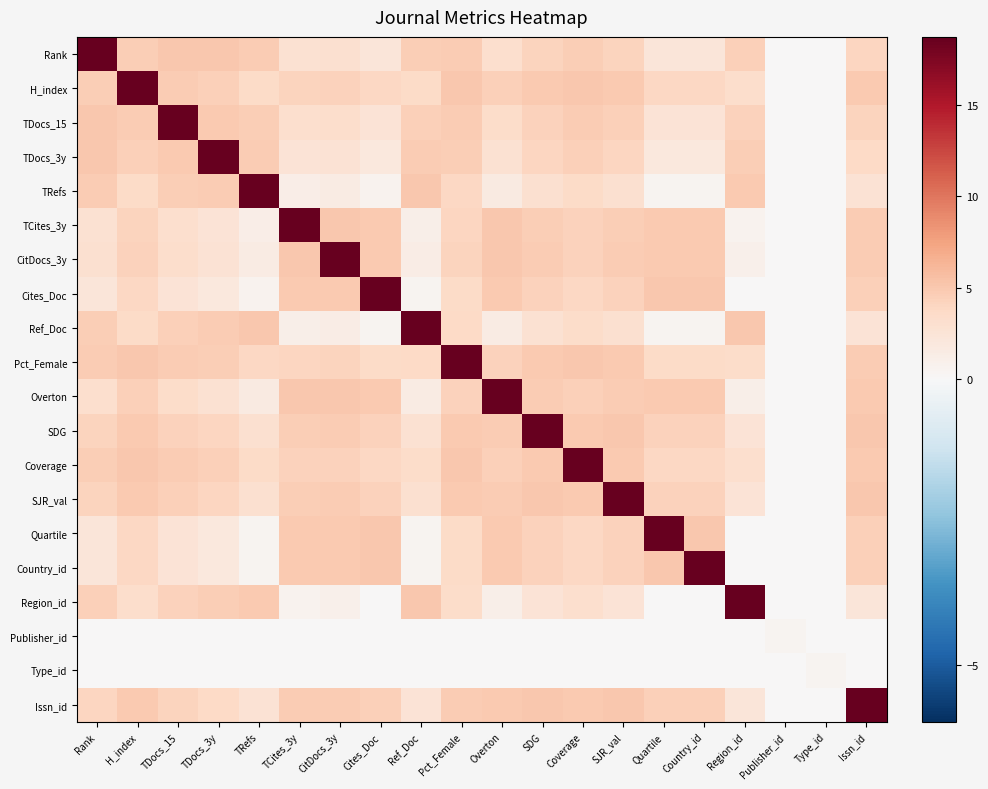

Reading right to left, transcribe all the data shown in this chart.

Rank: Issn_id=4.0	Type_id=0.0	Publisher_id=0.0	Region_id=4.5	Country_id=2.2	Quartile=2.2	SJR_val=4.2	Coverage=4.6	SDG=4.2	Overton=3.1	Pct_Female=4.7	Ref_Doc=4.7	Cites_Doc=2.3	CitDocs_3y=3.0	TCites_3y=2.8	TRefs=4.7	TDocs_3y=5.0	TDocs_15=5.0	H_index=4.6	Rank=18.7
H_index: Issn_id=4.9	Type_id=0.0	Publisher_id=0.0	Region_id=3.2	Country_id=3.8	Quartile=3.8	SJR_val=4.9	Coverage=5.0	SDG=4.9	Overton=4.4	Pct_Female=5.0	Ref_Doc=3.5	Cites_Doc=3.8	CitDocs_3y=4.4	TCites_3y=4.2	TRefs=3.6	TDocs_3y=4.4	TDocs_15=4.7	H_index=18.7	Rank=4.6
TDocs_15: Issn_id=4.2	Type_id=0.0	Publisher_id=0.0	Region_id=4.3	Country_id=2.5	Quartile=2.5	SJR_val=4.4	Coverage=4.7	SDG=4.4	Overton=3.4	Pct_Female=4.8	Ref_Doc=4.5	Cites_Doc=2.5	CitDocs_3y=3.3	TCites_3y=3.1	TRefs=4.6	TDocs_3y=5.0	TDocs_15=18.7	H_index=4.7	Rank=5.0
TDocs_3y: Issn_id=3.8	Type_id=0.0	Publisher_id=0.0	Region_id=4.6	Country_id=1.9	Quartile=1.9	SJR_val=4.0	Coverage=4.4	SDG=4.0	Overton=2.9	Pct_Female=4.6	Ref_Doc=4.8	Cites_Doc=1.9	CitDocs_3y=2.8	TCites_3y=2.5	TRefs=4.8	TDocs_3y=18.7	TDocs_15=5.0	H_index=4.4	Rank=5.0
TRefs: Issn_id=2.7	Type_id=0.0	Publisher_id=0.0	Region_id=5.0	Country_id=0.6	Quartile=0.6	SJR_val=3.1	Coverage=3.6	SDG=3.0	Overton=1.6	Pct_Female=3.9	Ref_Doc=5.0	Cites_Doc=0.6	CitDocs_3y=1.5	TCites_3y=1.2	TRefs=18.7	TDocs_3y=4.8	TDocs_15=4.6	H_index=3.6	Rank=4.7
TCites_3y: Issn_id=4.7	Type_id=0.0	Publisher_id=0.0	Region_id=0.7	Country_id=5.0	Quartile=5.0	SJR_val=4.6	Coverage=4.2	SDG=4.6	Overton=5.0	Pct_Female=4.0	Ref_Doc=1.1	Cites_Doc=5.0	CitDocs_3y=5.0	TCites_3y=18.7	TRefs=1.2	TDocs_3y=2.5	TDocs_15=3.1	H_index=4.2	Rank=2.8
CitDocs_3y: Issn_id=4.8	Type_id=0.0	Publisher_id=0.0	Region_id=0.9	Country_id=4.9	Quartile=4.9	SJR_val=4.7	Coverage=4.4	SDG=4.7	Overton=5.0	Pct_Female=4.2	Ref_Doc=1.4	Cites_Doc=4.9	CitDocs_3y=18.7	TCites_3y=5.0	TRefs=1.5	TDocs_3y=2.8	TDocs_15=3.3	H_index=4.4	Rank=3.0
Cites_Doc: Issn_id=4.5	Type_id=0.0	Publisher_id=0.0	Region_id=0.0	Country_id=5.0	Quartile=5.0	SJR_val=4.3	Coverage=3.9	SDG=4.3	Overton=4.9	Pct_Female=3.6	Ref_Doc=0.5	Cites_Doc=18.7	CitDocs_3y=4.9	TCites_3y=5.0	TRefs=0.6	TDocs_3y=1.9	TDocs_15=2.5	H_index=3.8	Rank=2.3
Ref_Doc: Issn_id=2.6	Type_id=0.0	Publisher_id=0.0	Region_id=5.0	Country_id=0.4	Quartile=0.4	SJR_val=2.9	Coverage=3.5	SDG=2.9	Overton=1.5	Pct_Female=3.8	Ref_Doc=18.7	Cites_Doc=0.5	CitDocs_3y=1.4	TCites_3y=1.1	TRefs=5.0	TDocs_3y=4.8	TDocs_15=4.5	H_index=3.5	Rank=4.7
Pct_Female: Issn_id=4.8	Type_id=0.0	Publisher_id=0.0	Region_id=3.5	Country_id=3.6	Quartile=3.6	SJR_val=4.9	Coverage=5.0	SDG=4.9	Overton=4.3	Pct_Female=18.7	Ref_Doc=3.8	Cites_Doc=3.6	CitDocs_3y=4.2	TCites_3y=4.0	TRefs=3.9	TDocs_3y=4.6	TDocs_15=4.8	H_index=5.0	Rank=4.7
Overton: Issn_id=4.8	Type_id=0.0	Publisher_id=0.0	Region_id=1.1	Country_id=4.9	Quartile=4.9	SJR_val=4.7	Coverage=4.5	SDG=4.8	Overton=18.7	Pct_Female=4.3	Ref_Doc=1.5	Cites_Doc=4.9	CitDocs_3y=5.0	TCites_3y=5.0	TRefs=1.6	TDocs_3y=2.9	TDocs_15=3.4	H_index=4.4	Rank=3.1
SDG: Issn_id=5.0	Type_id=0.0	Publisher_id=0.0	Region_id=2.5	Country_id=4.3	Quartile=4.3	SJR_val=5.0	Coverage=4.9	SDG=18.7	Overton=4.8	Pct_Female=4.9	Ref_Doc=2.9	Cites_Doc=4.3	CitDocs_3y=4.7	TCites_3y=4.6	TRefs=3.0	TDocs_3y=4.0	TDocs_15=4.4	H_index=4.9	Rank=4.2
Coverage: Issn_id=4.9	Type_id=0.0	Publisher_id=0.0	Region_id=3.2	Country_id=3.9	Quartile=3.9	SJR_val=4.9	Coverage=18.7	SDG=4.9	Overton=4.5	Pct_Female=5.0	Ref_Doc=3.5	Cites_Doc=3.9	CitDocs_3y=4.4	TCites_3y=4.2	TRefs=3.6	TDocs_3y=4.4	TDocs_15=4.7	H_index=5.0	Rank=4.6
SJR_val: Issn_id=5.0	Type_id=0.0	Publisher_id=0.0	Region_id=2.6	Country_id=4.3	Quartile=4.3	SJR_val=18.7	Coverage=4.9	SDG=5.0	Overton=4.7	Pct_Female=4.9	Ref_Doc=2.9	Cites_Doc=4.3	CitDocs_3y=4.7	TCites_3y=4.6	TRefs=3.1	TDocs_3y=4.0	TDocs_15=4.4	H_index=4.9	Rank=4.2
Quartile: Issn_id=4.5	Type_id=0.0	Publisher_id=0.0	Region_id=0.0	Country_id=5.0	Quartile=18.7	SJR_val=4.3	Coverage=3.9	SDG=4.3	Overton=4.9	Pct_Female=3.6	Ref_Doc=0.4	Cites_Doc=5.0	CitDocs_3y=4.9	TCites_3y=5.0	TRefs=0.6	TDocs_3y=1.9	TDocs_15=2.5	H_index=3.8	Rank=2.2
Country_id: Issn_id=4.5	Type_id=0.0	Publisher_id=0.0	Region_id=0.0	Country_id=18.7	Quartile=5.0	SJR_val=4.3	Coverage=3.9	SDG=4.3	Overton=4.9	Pct_Female=3.6	Ref_Doc=0.4	Cites_Doc=5.0	CitDocs_3y=4.9	TCites_3y=5.0	TRefs=0.6	TDocs_3y=1.9	TDocs_15=2.5	H_index=3.8	Rank=2.2
Region_id: Issn_id=2.2	Type_id=0.0	Publisher_id=0.0	Region_id=18.7	Country_id=0.0	Quartile=0.0	SJR_val=2.6	Coverage=3.2	SDG=2.5	Overton=1.1	Pct_Female=3.5	Ref_Doc=5.0	Cites_Doc=0.0	CitDocs_3y=0.9	TCites_3y=0.7	TRefs=5.0	TDocs_3y=4.6	TDocs_15=4.3	H_index=3.2	Rank=4.5
Publisher_id: Issn_id=0.0	Type_id=0.0	Publisher_id=0.5	Region_id=0.0	Country_id=0.0	Quartile=0.0	SJR_val=0.0	Coverage=0.0	SDG=0.0	Overton=0.0	Pct_Female=0.0	Ref_Doc=0.0	Cites_Doc=0.0	CitDocs_3y=0.0	TCites_3y=0.0	TRefs=0.0	TDocs_3y=0.0	TDocs_15=0.0	H_index=0.0	Rank=0.0
Type_id: Issn_id=0.0	Type_id=0.5	Publisher_id=0.0	Region_id=0.0	Country_id=0.0	Quartile=0.0	SJR_val=0.0	Coverage=0.0	SDG=0.0	Overton=0.0	Pct_Female=0.0	Ref_Doc=0.0	Cites_Doc=0.0	CitDocs_3y=0.0	TCites_3y=0.0	TRefs=0.0	TDocs_3y=0.0	TDocs_15=0.0	H_index=0.0	Rank=0.0
Issn_id: Issn_id=18.7	Type_id=0.0	Publisher_id=0.0	Region_id=2.2	Country_id=4.5	Quartile=4.5	SJR_val=5.0	Coverage=4.9	SDG=5.0	Overton=4.8	Pct_Female=4.8	Ref_Doc=2.6	Cites_Doc=4.5	CitDocs_3y=4.8	TCites_3y=4.7	TRefs=2.7	TDocs_3y=3.8	TDocs_15=4.2	H_index=4.9	Rank=4.0